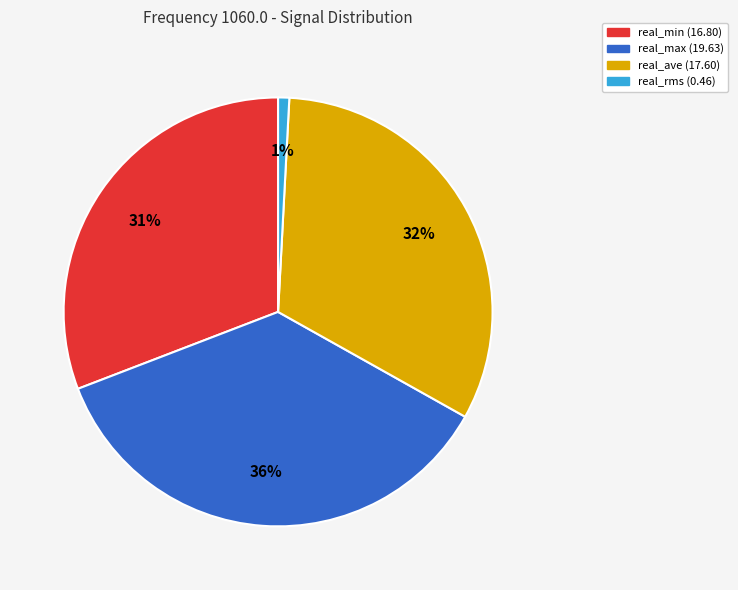

Between real_max and real_min, which is larger?

real_max